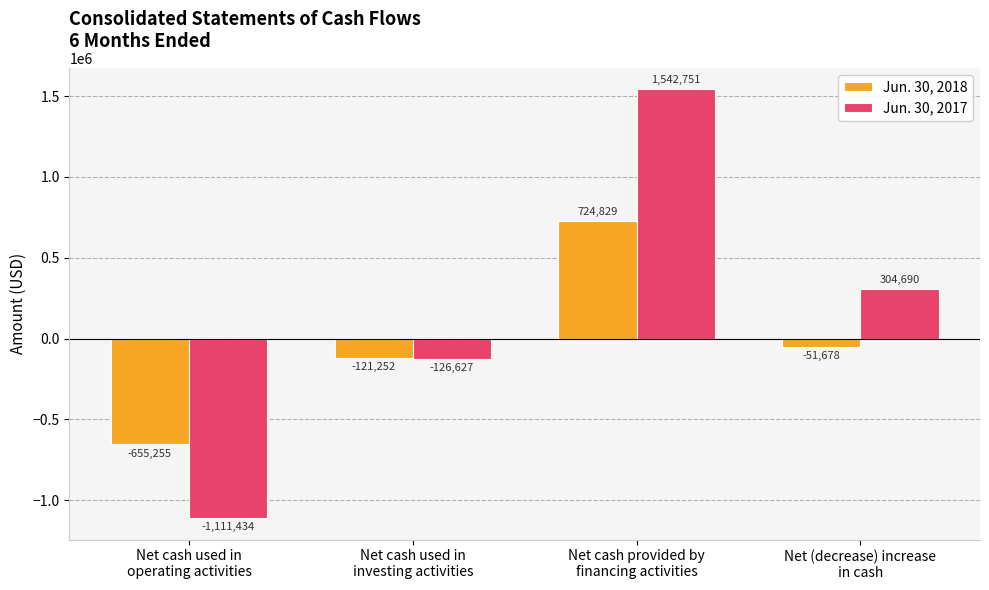

Is it true that Jun. 30, 2018 equals 724829 at Net cash provided by
financing activities?

True